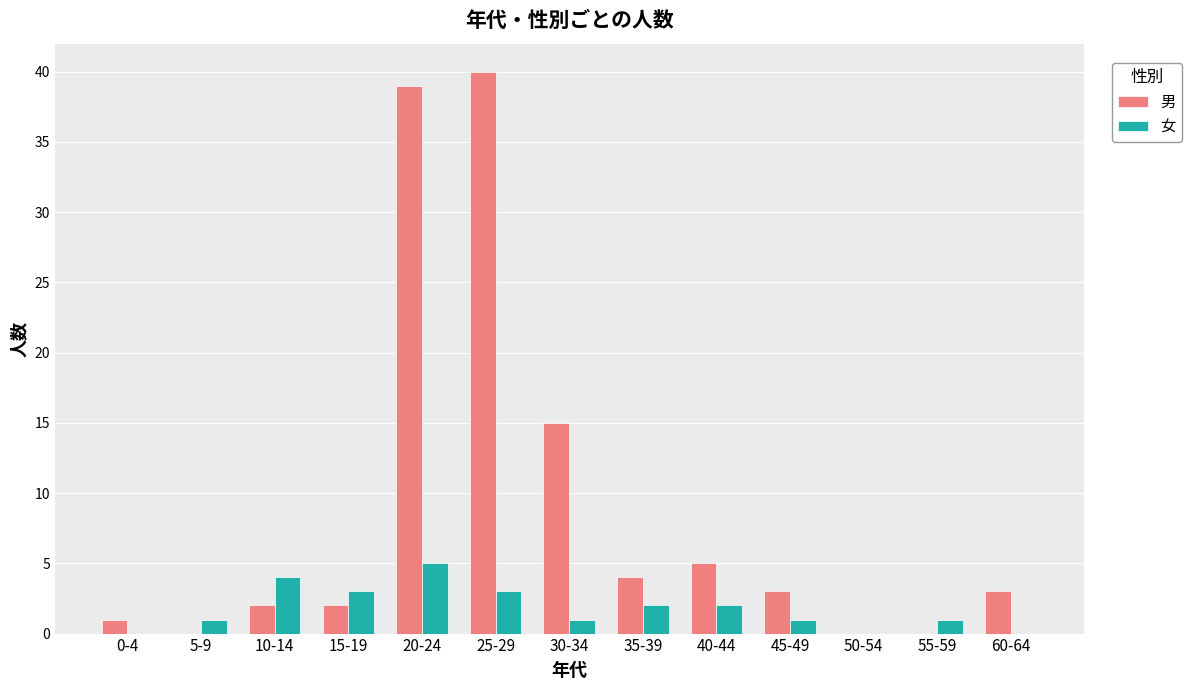

At which label is 男 closest to 20?

30-34